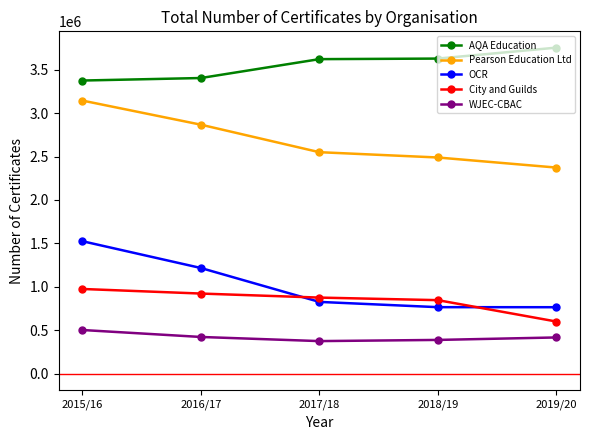

Count the number of categories in the chart.

5